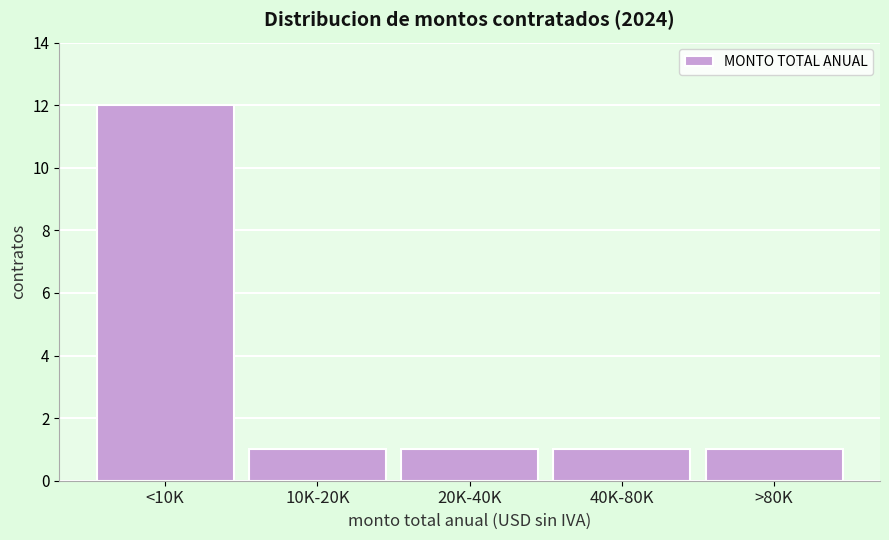

Reading left to right, transcribe all the data shown in this chart.

<10K=12	10K-20K=1	20K-40K=1	40K-80K=1	>80K=1